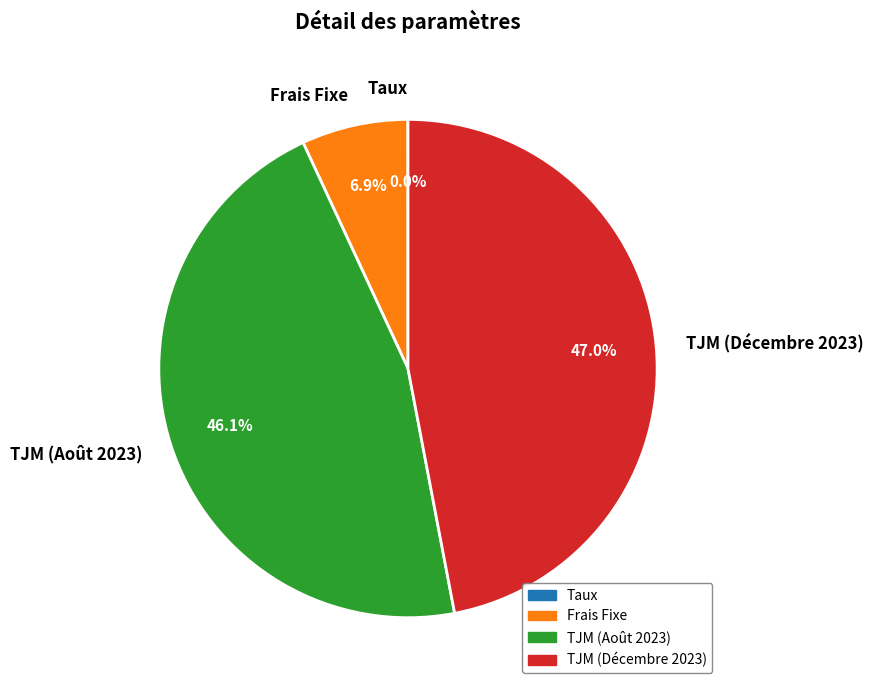

Combined, what portion of the pie is Frais Fixe and TJM (Août 2023)?

53.0%